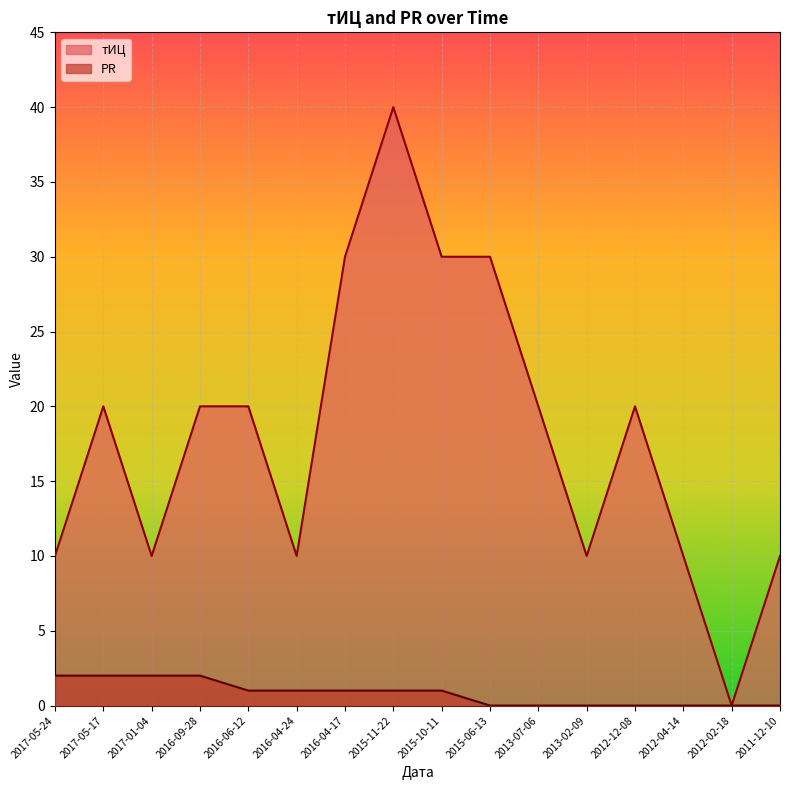

How many lines are shown in the chart?

2